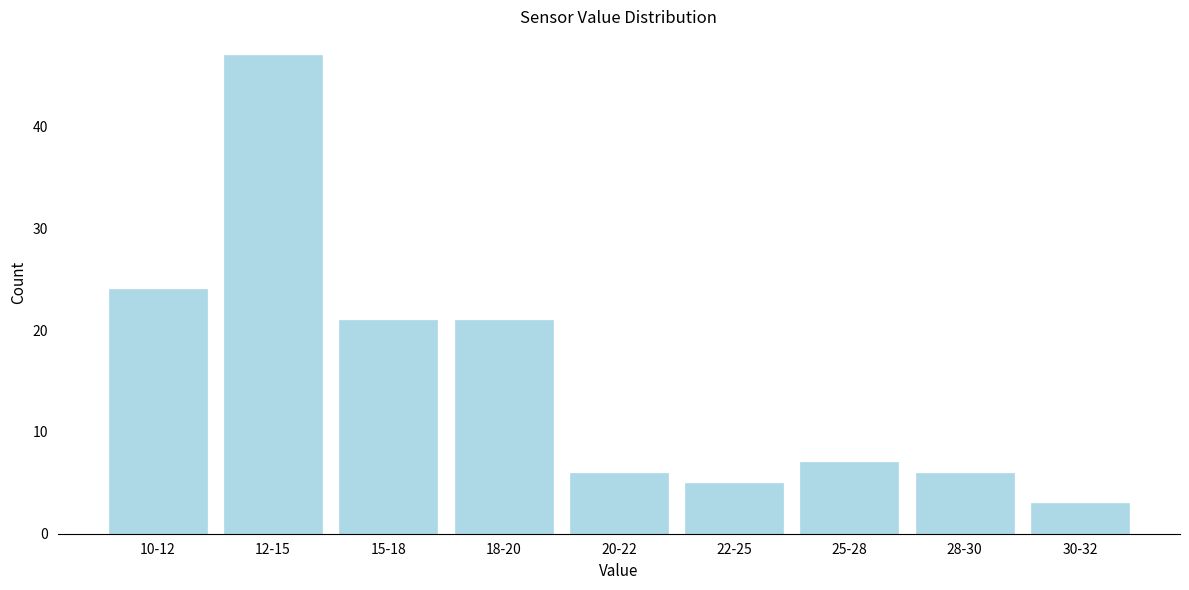

Reading right to left, extract all data points from this chart.

30-32=3	28-30=6	25-28=7	22-25=5	20-22=6	18-20=21	15-18=21	12-15=47	10-12=24